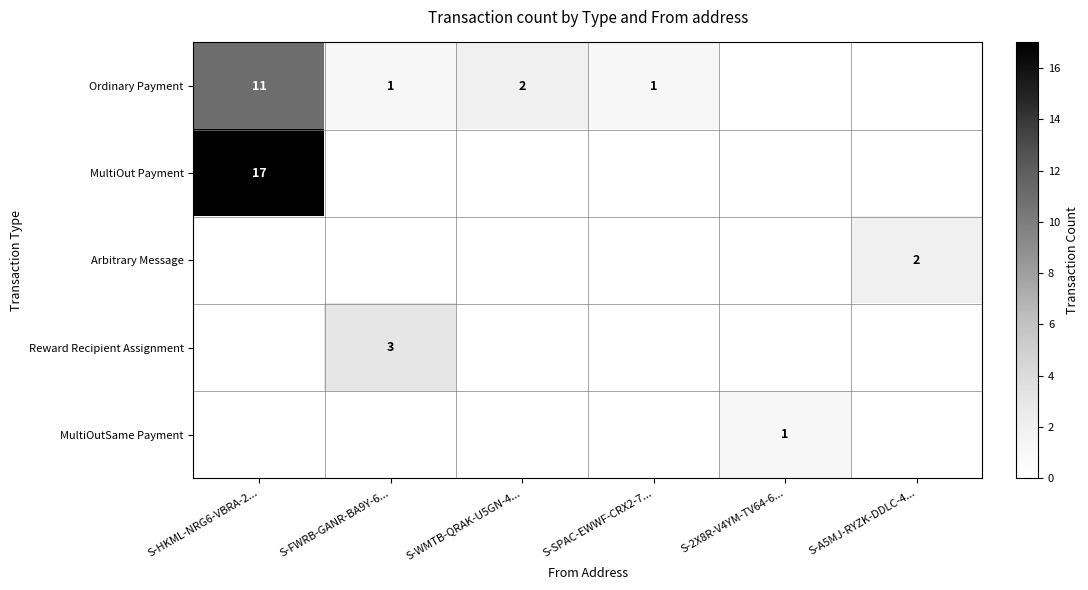

Is it true that Ordinary Payment equals 2 at S-FWRB-GANR-BA9Y-6...?

False